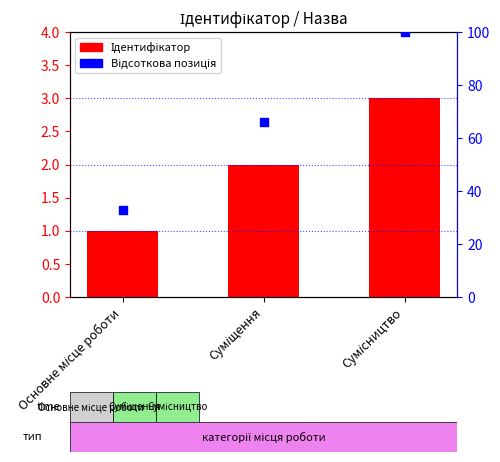

Is the value of Ідентифікатор at Сумісництво greater than the value of Відсоткова позиція at Основне місце роботи?

No